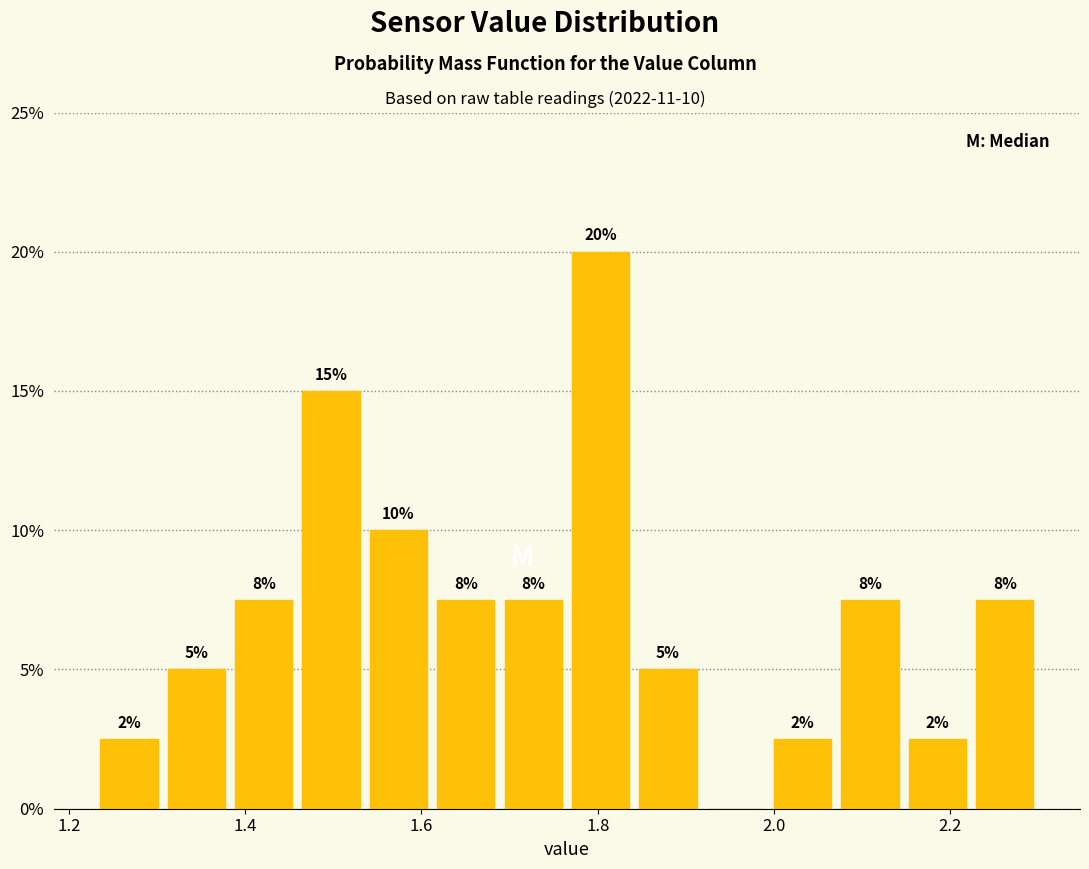

Read against the x-axis, roughly where is the centre of the tallest bar?

1.80